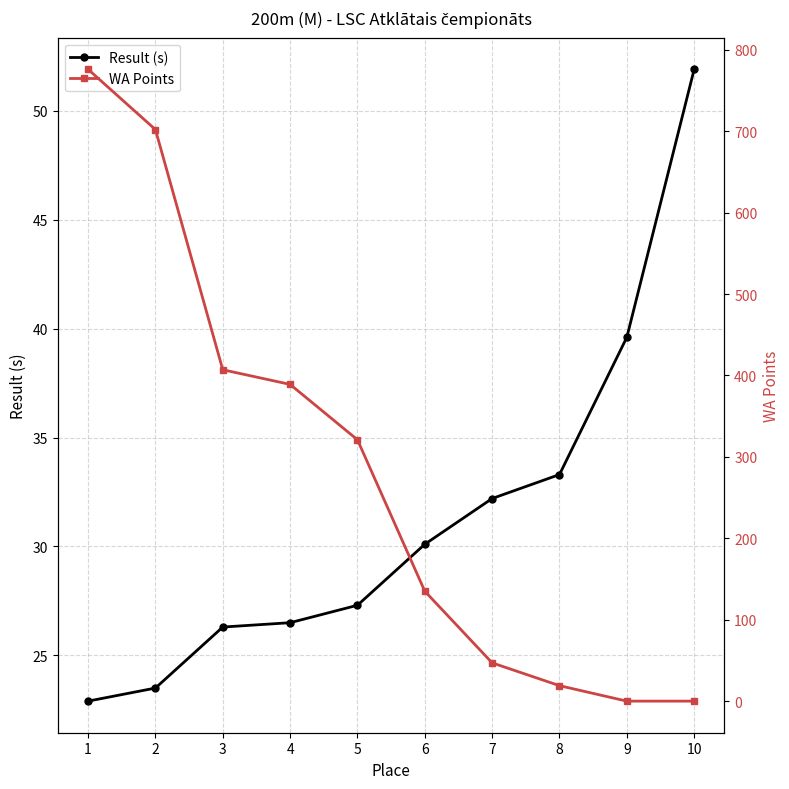

True or false: Result (s) has a value of 14.9 at 10.

False